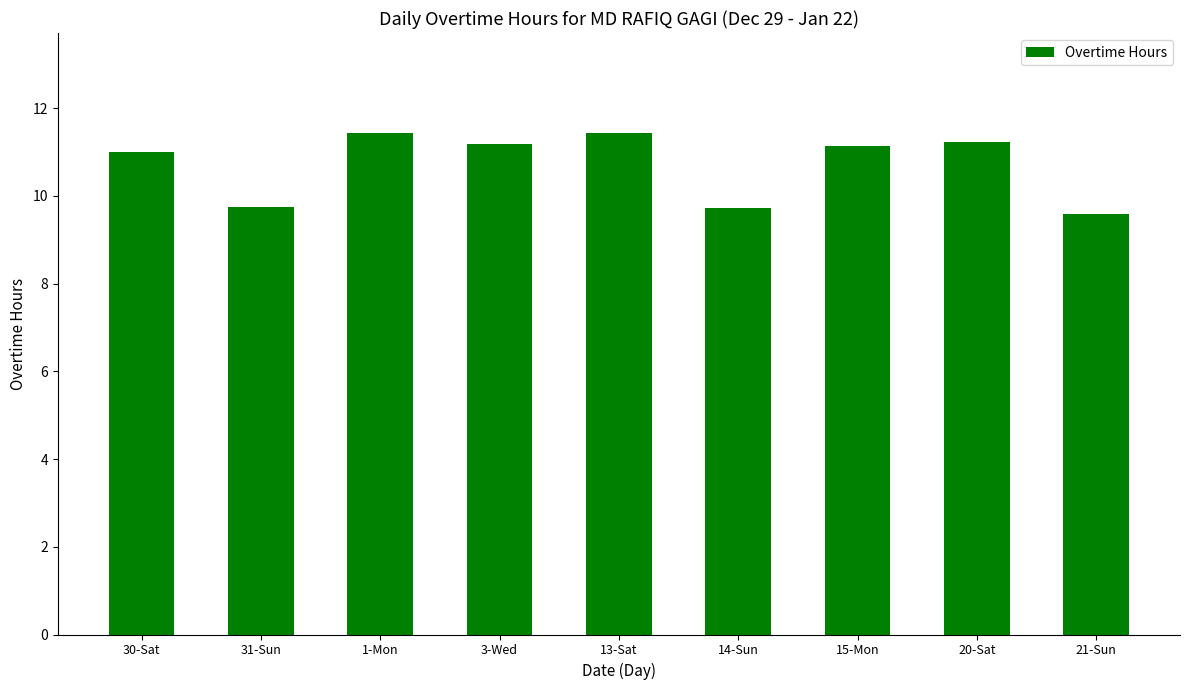

What is the sum of the values at 30-Sat and 1-Mon?

22.4